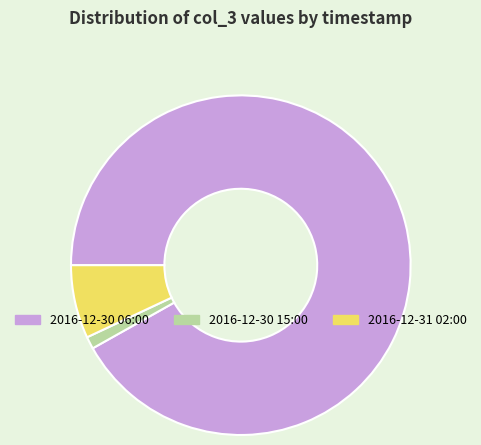

True or false: 2016-12-31 02:00 accounts for 1% of the total.

False